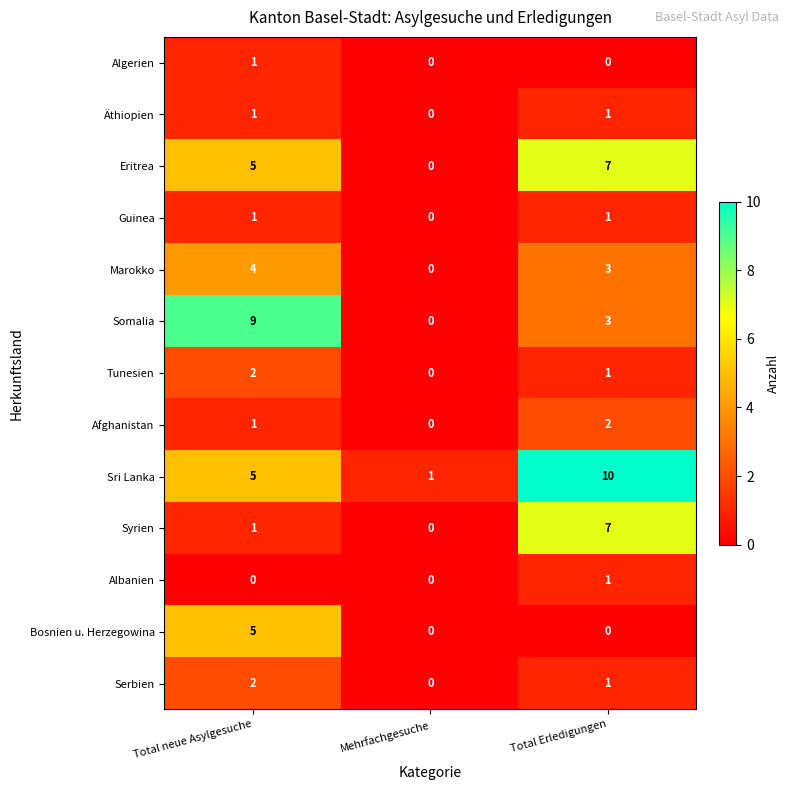

Between Total neue Asylgesuche and Mehrfachgesuche, which series saw the biggest shift?

Somalia